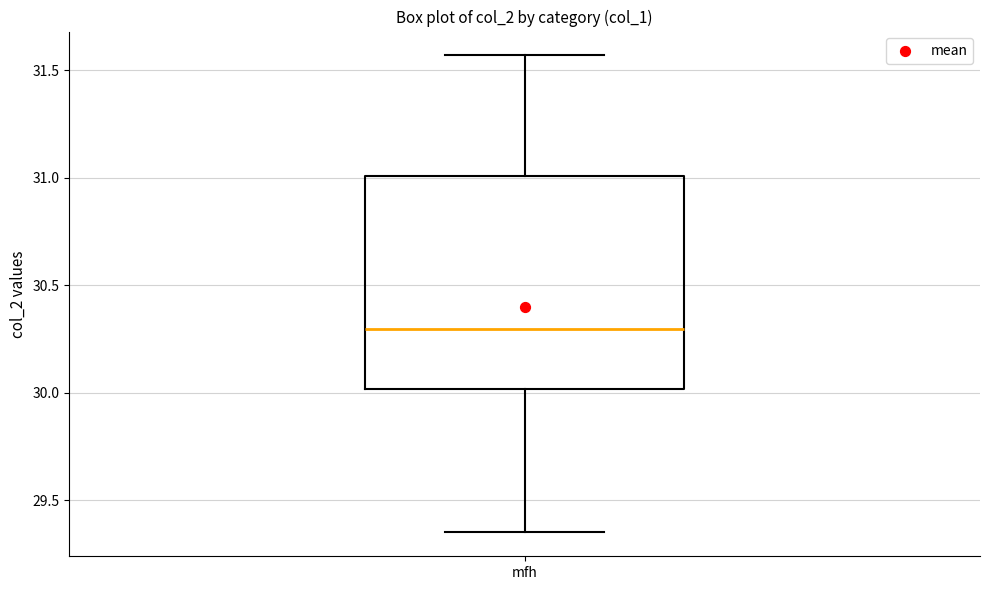

Read this box plot against the y-axis: the position of the median line, the range covered by the box, and the ends of both whiskers. The values are not printed on the chart, so give them approximately, as read against the axis.

median 30.30, box 30.00 to 31.00, whiskers 29.35 to 31.55